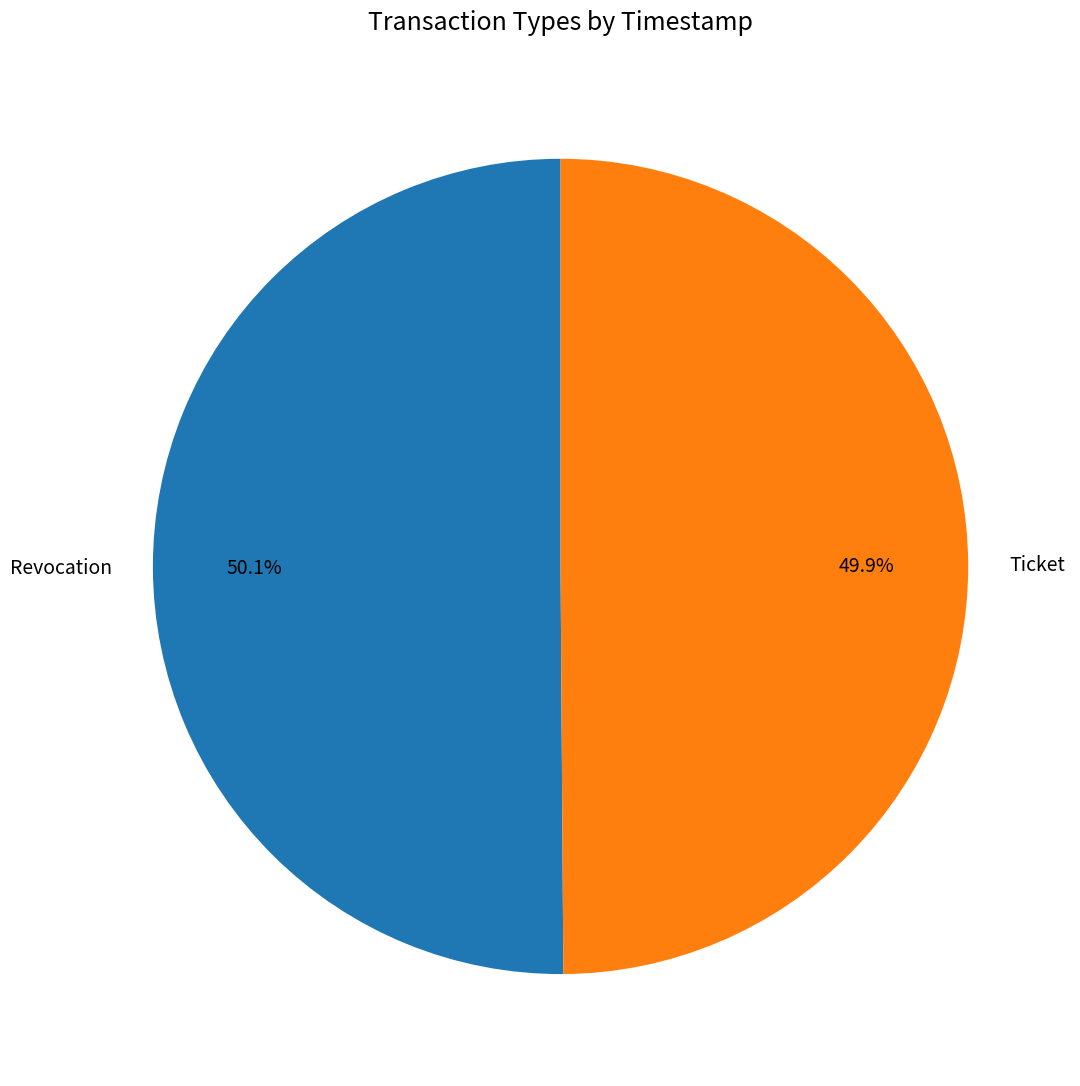

To the nearest percent, what portion does Ticket represent?

50%